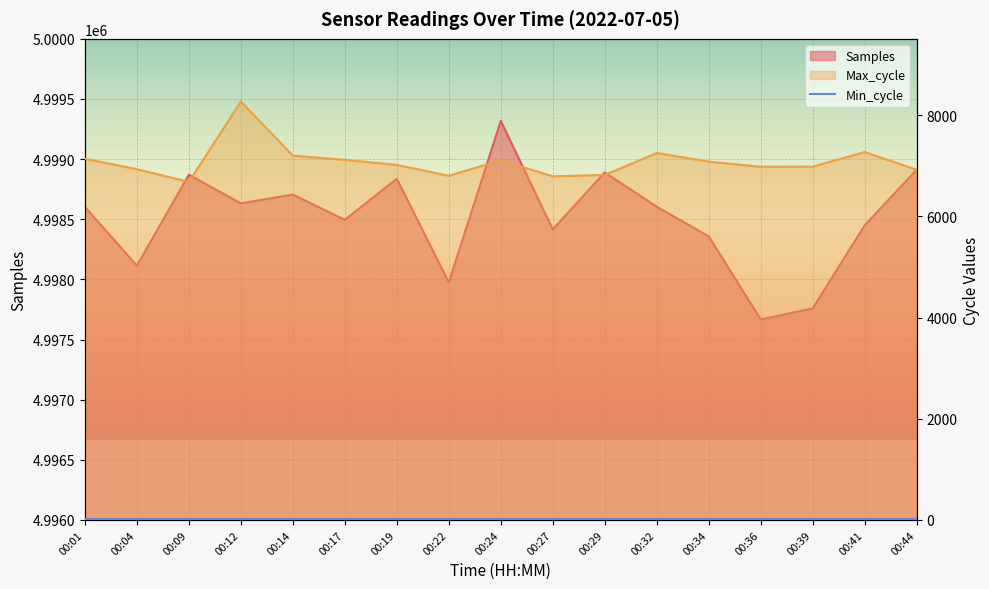

How many data points does each series have?

17